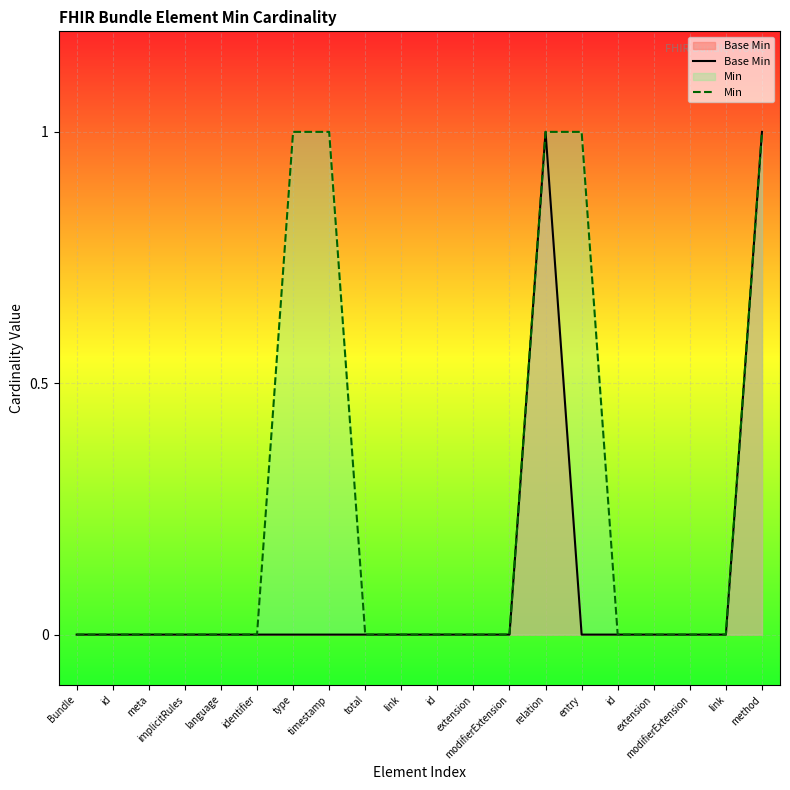

What is the value of the Base Min point at the 20th from the left?

1